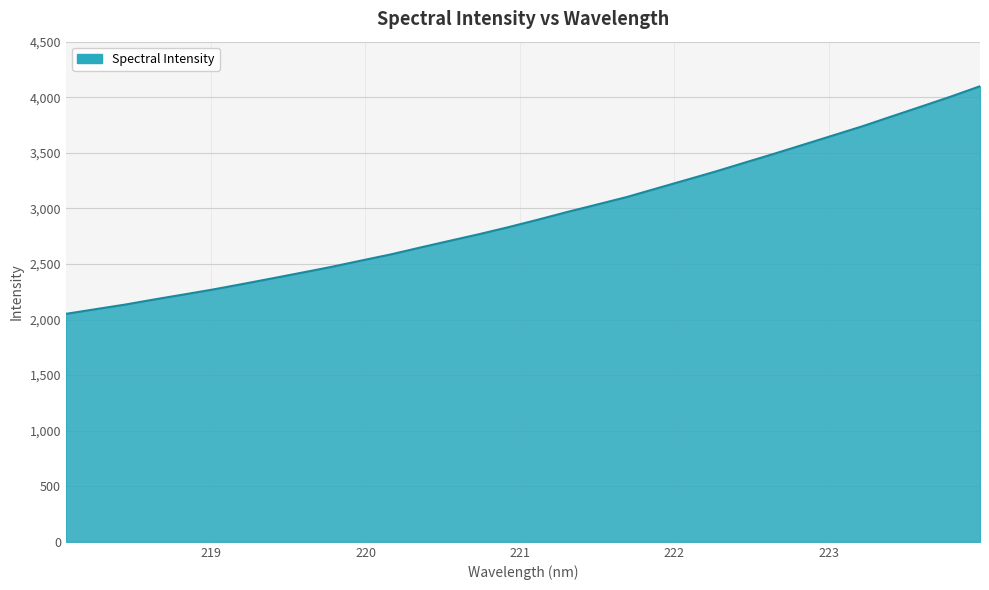

What is the smallest value displayed?

2051.2